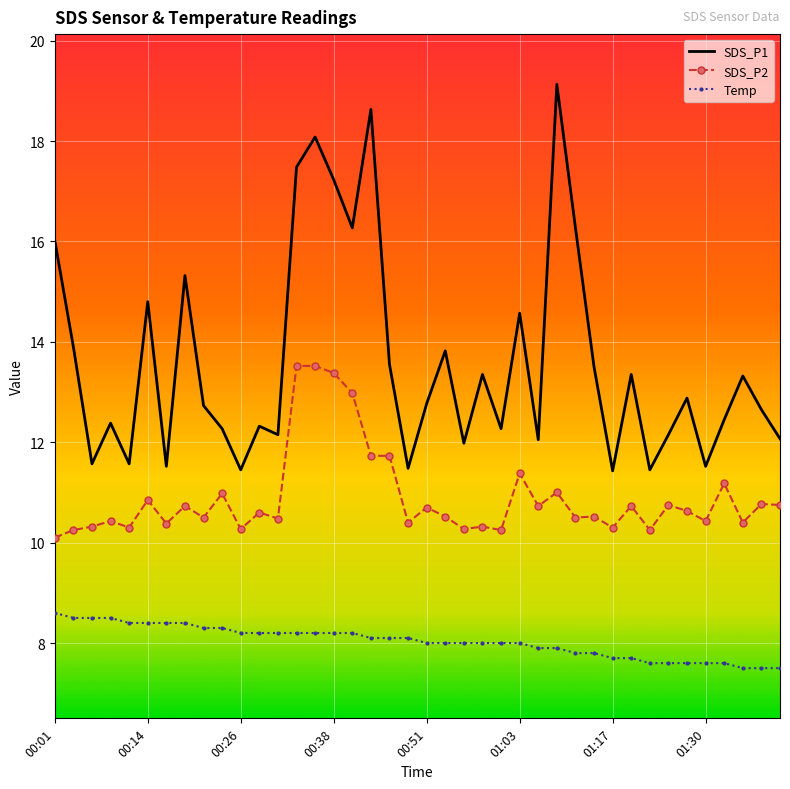

Which series has the largest range (max minus min)?

SDS_P1